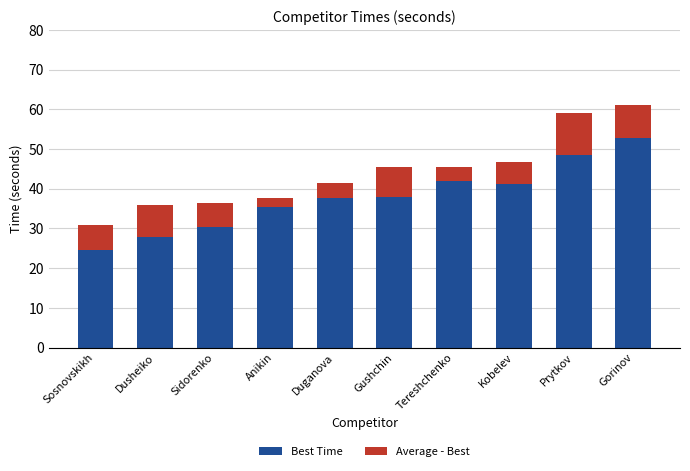

Is it true that Best Time equals 35.3 at Anikin?

True